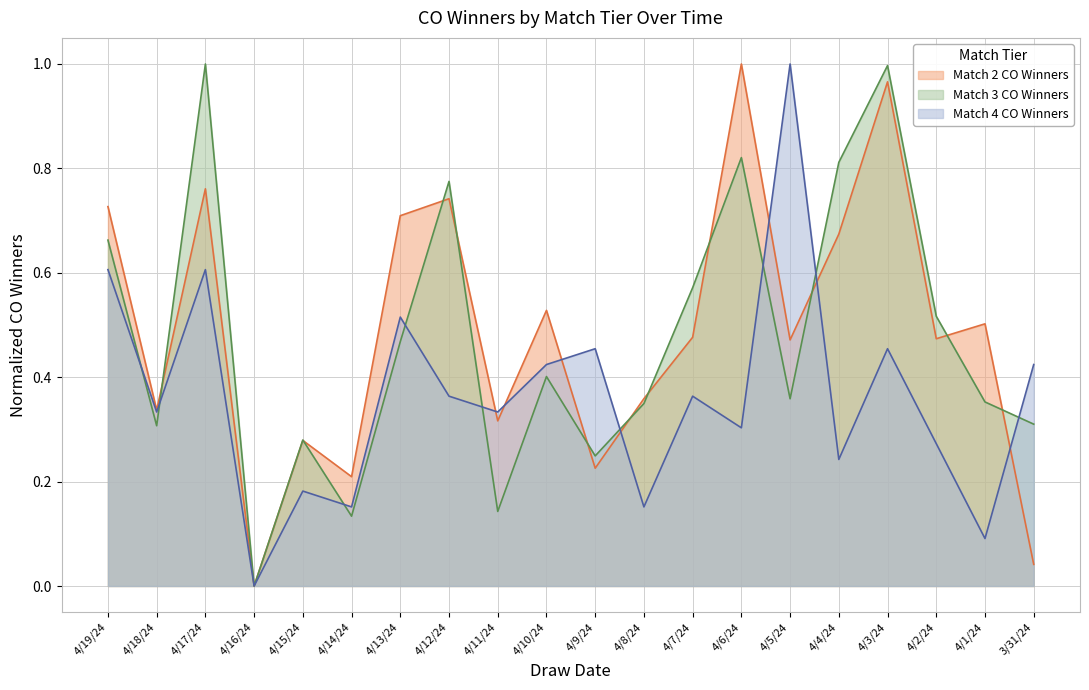

How many positive values does the Match 2 CO Winners series have?

19